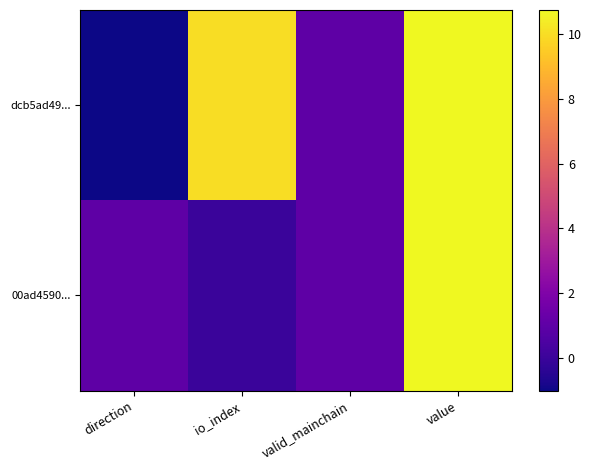

Reading left to right, extract all data points from this chart.

dcb5ad49...: direction=-1.0	io_index=10.0	valid_mainchain=1.0	value=10.7
00ad4590...: direction=1.0	io_index=0.0	valid_mainchain=1.0	value=10.7